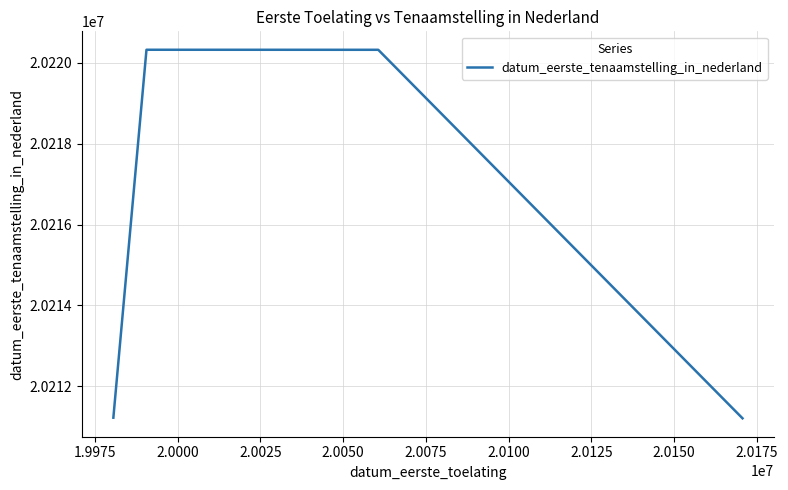

What is the minimum value shown in the chart?

20211207